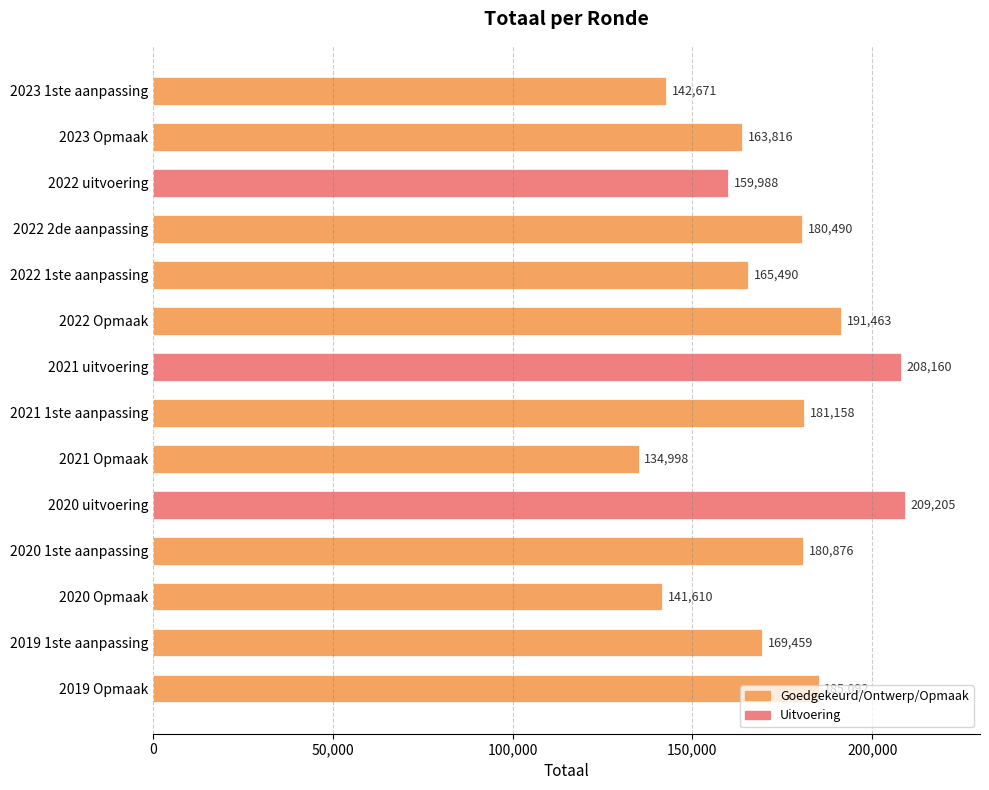

The chart shows a value of 134998 at 2021 Opmaak. True or false?

True